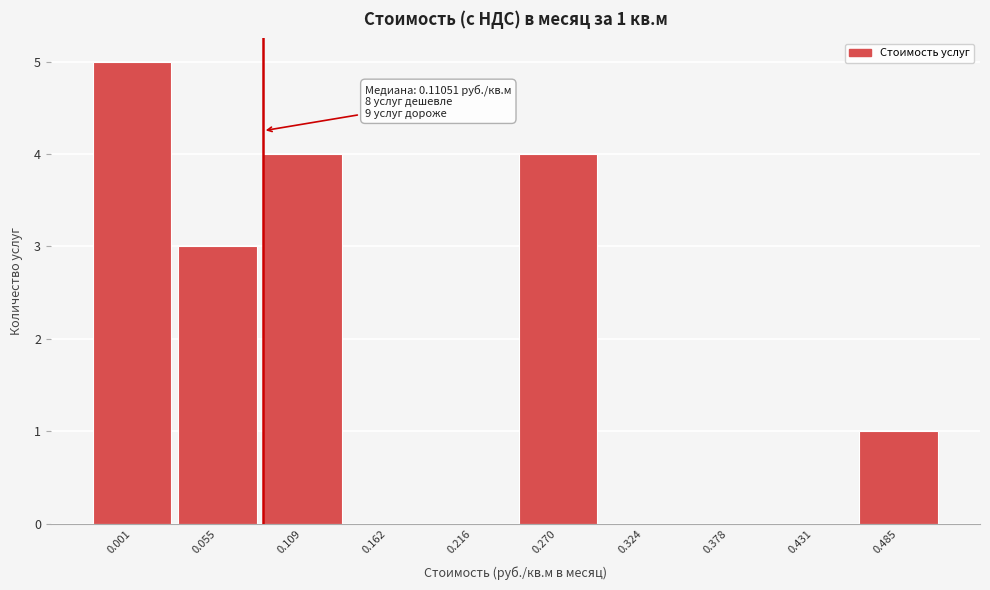

Reading right to left, transcribe all the data shown in this chart.

0.485=1	0.431=0	0.378=0	0.324=0	0.270=4	0.216=0	0.162=0	0.109=4	0.055=3	0.001=5